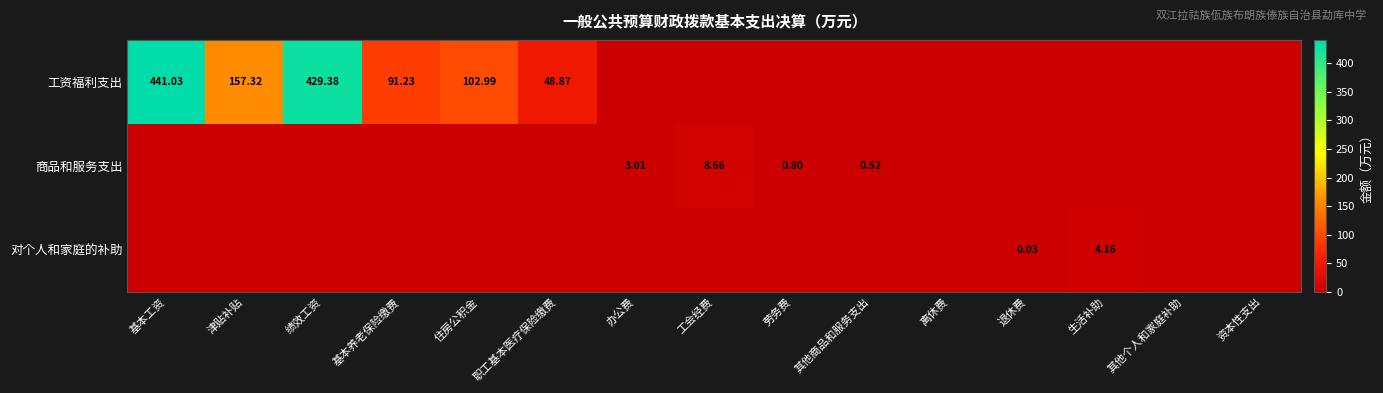

Which series changed the most between 住房公积金 and 离休费?

工资福利支出